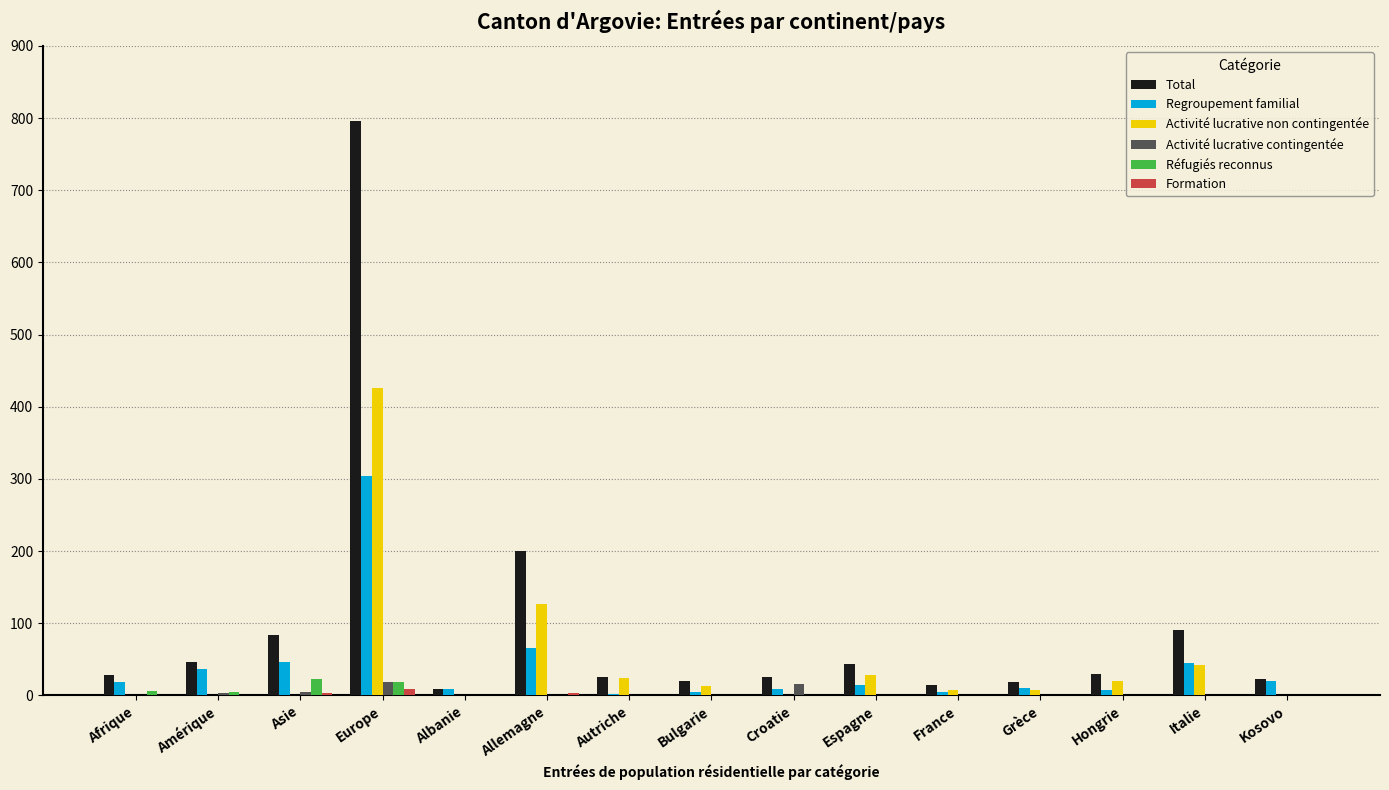

Is the value of Total at Europe greater than the value of Activité lucrative contingentée at Bulgarie?

Yes